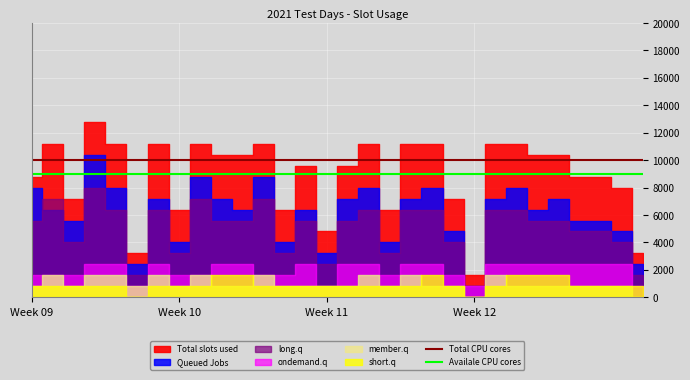

True or false: Total CPU cores and Availale CPU cores cross at least once.

False